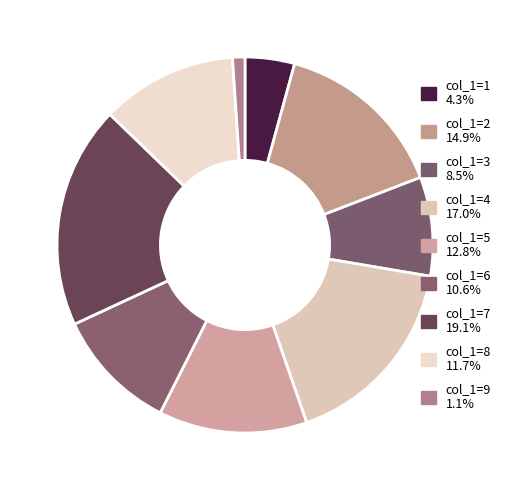

How many segments does this pie chart have?

9